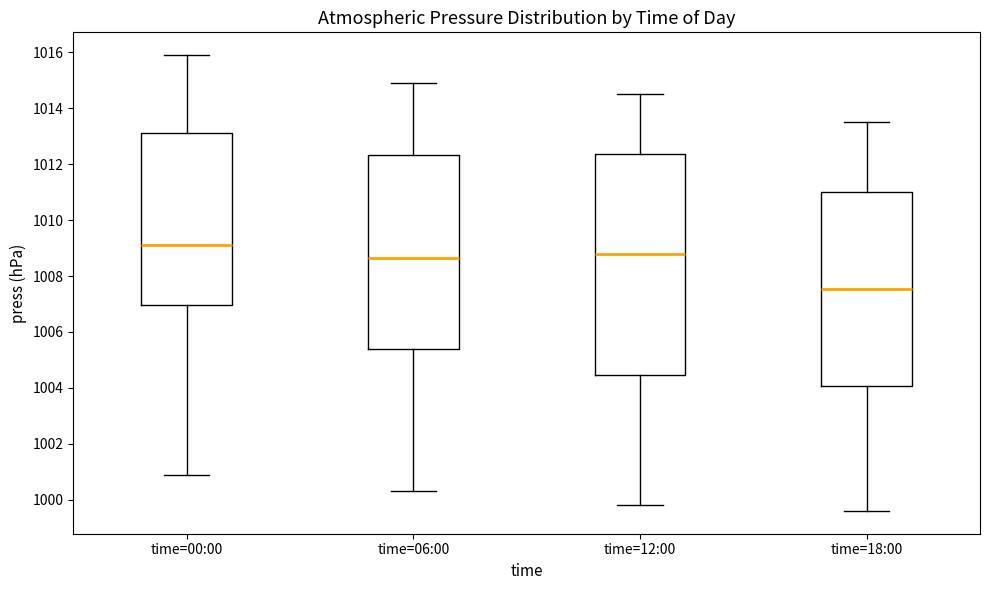

Reading left to right, read every box against the y-axis: the position of its median line, the range the box covers, and the ends of its whiskers. The values are not printed on the chart, so give them approximately, as read against the axis.

time=00:00: median 1009.2, box 1007.0 to 1013.2, whiskers 1001.0 to 1016.0
time=06:00: median 1008.6, box 1005.4 to 1012.4, whiskers 1000.4 to 1015.0
time=12:00: median 1008.8, box 1004.4 to 1012.4, whiskers 999.8 to 1014.6
time=18:00: median 1007.6, box 1004.0 to 1011.0, whiskers 999.6 to 1013.6